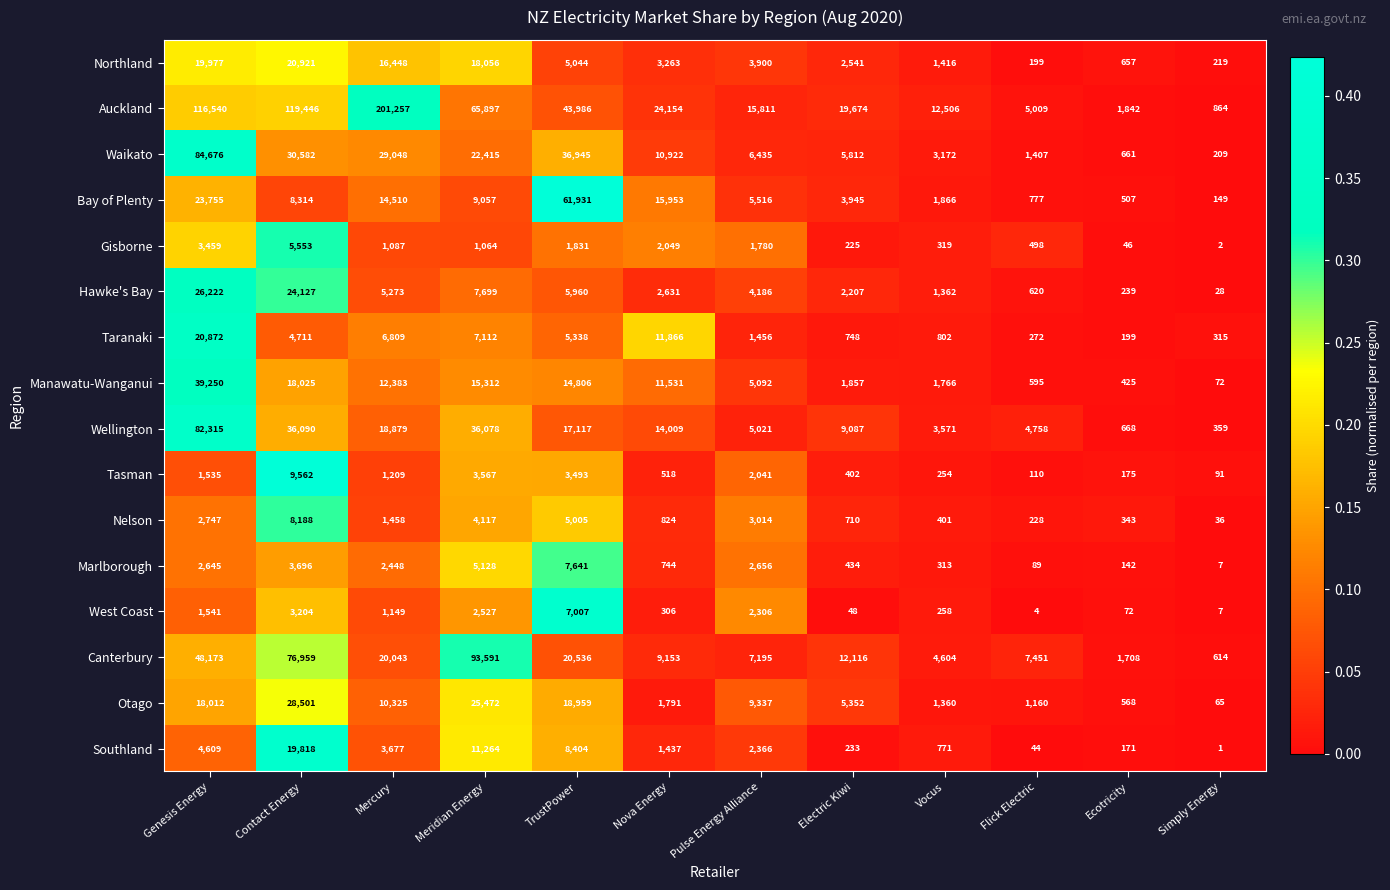

Which series changed the most between Genesis Energy and TrustPower?

Auckland